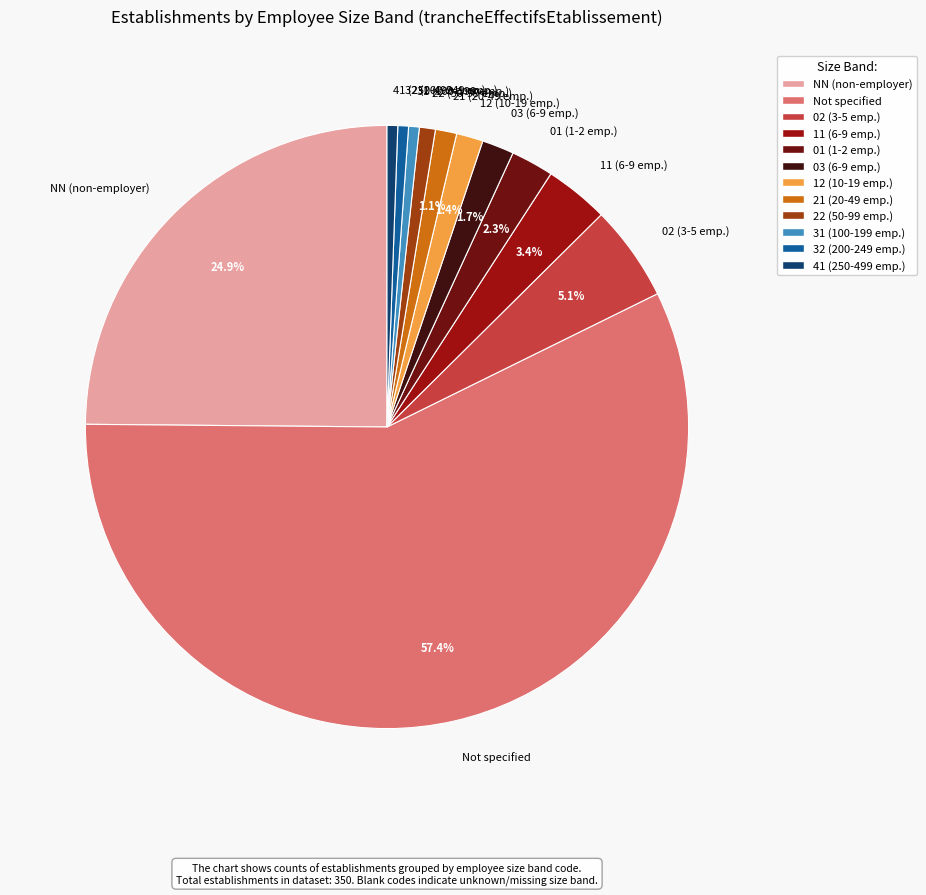

Combined, do 31 (100-199 emp.) and 02 (3-5 emp.) account for over 50%?

No